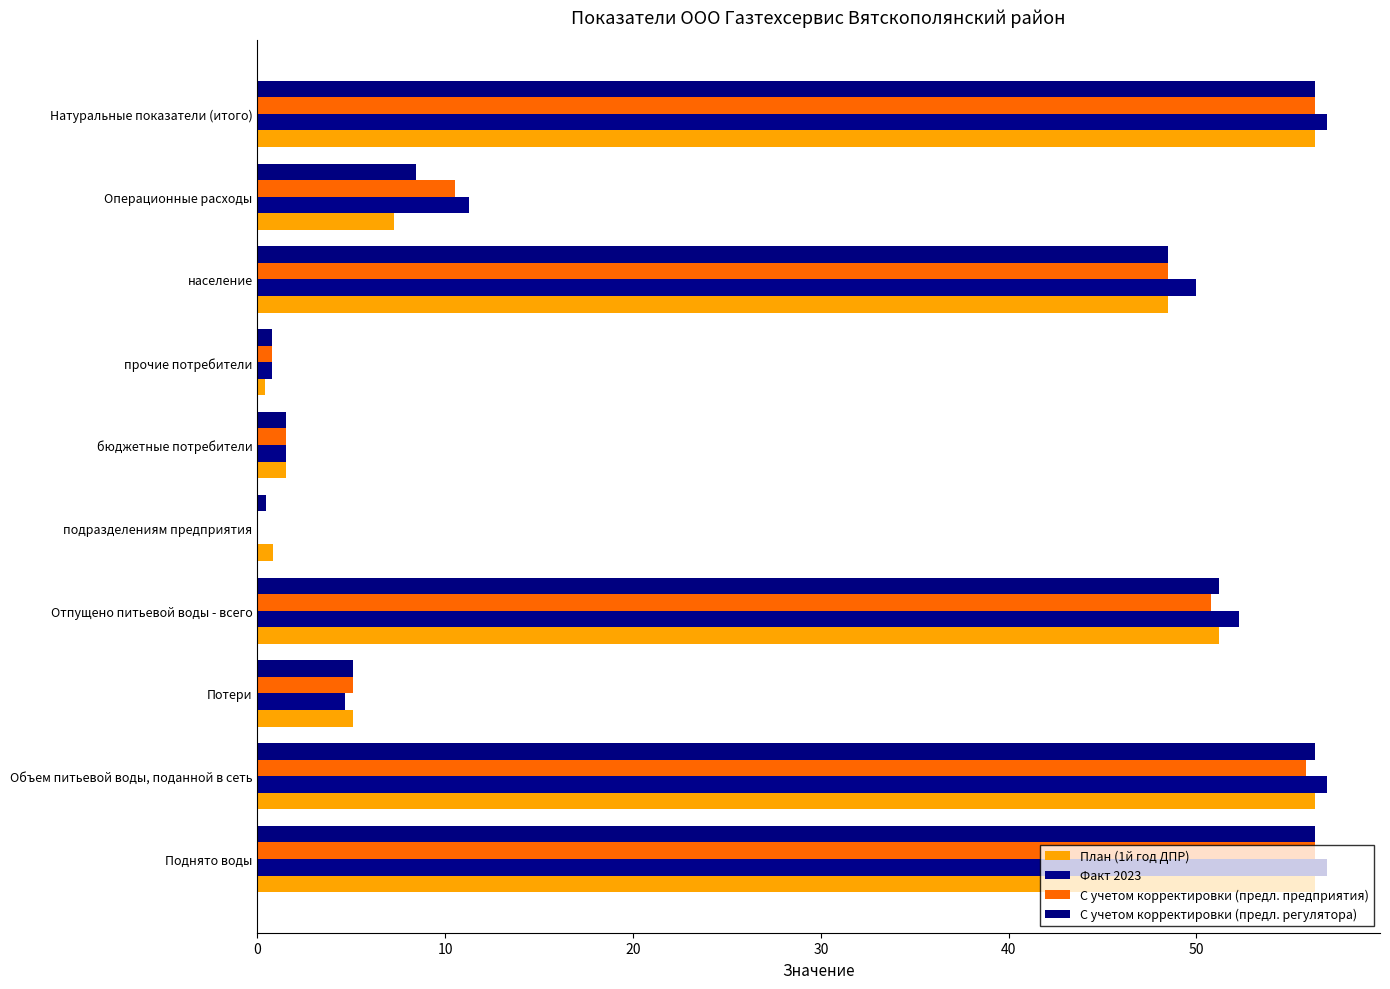

How many values in the План (1й год ДПР) series exceed 48?

5